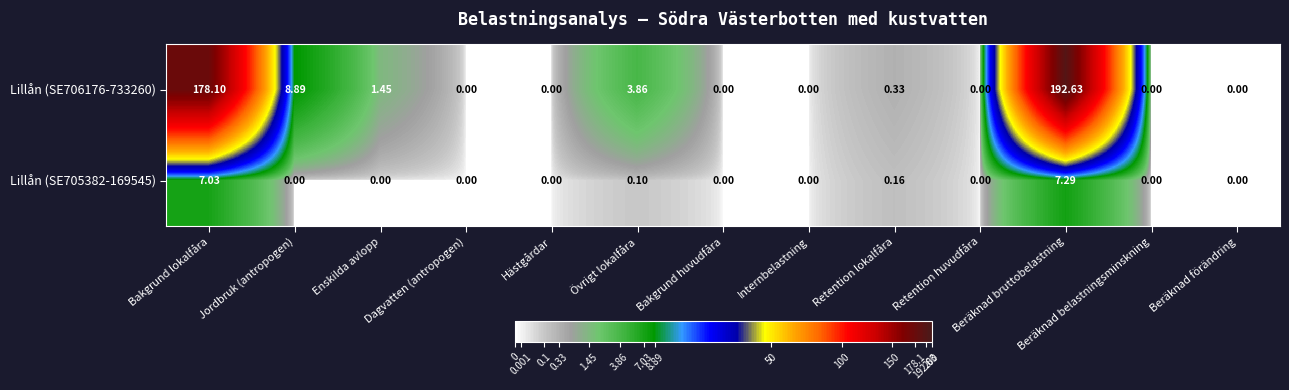

At which category is the sum across all series the highest?

Beräknad bruttobelastning